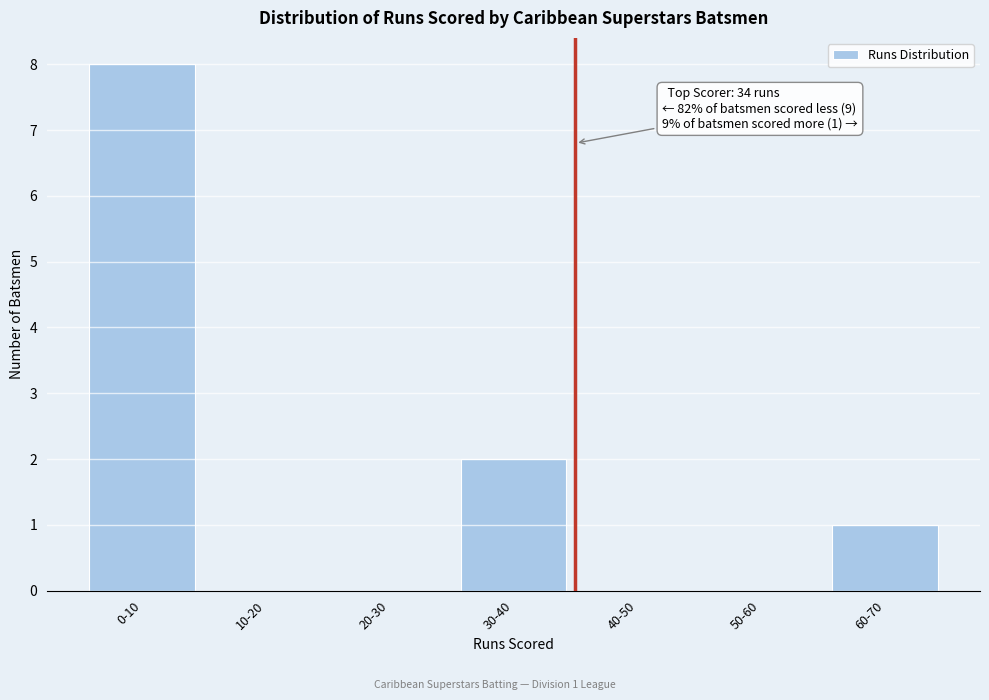

Reading left to right, what are all the values shown in this chart?

0-10=8	10-20=0	20-30=0	30-40=2	40-50=0	50-60=0	60-70=1